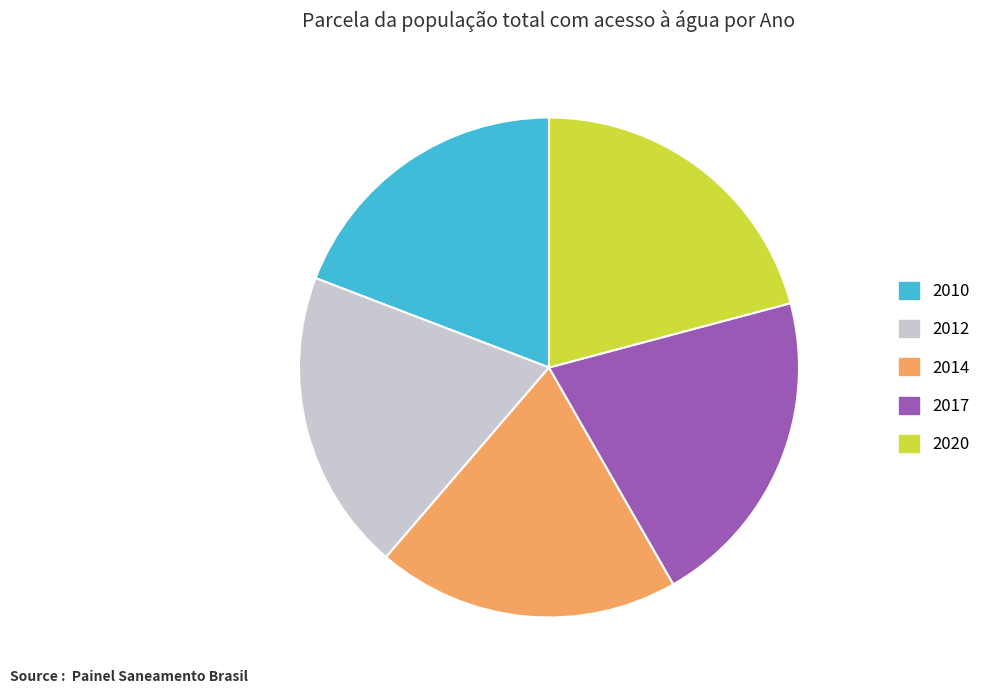

Is it true that 2020 is 21% of the pie?

True